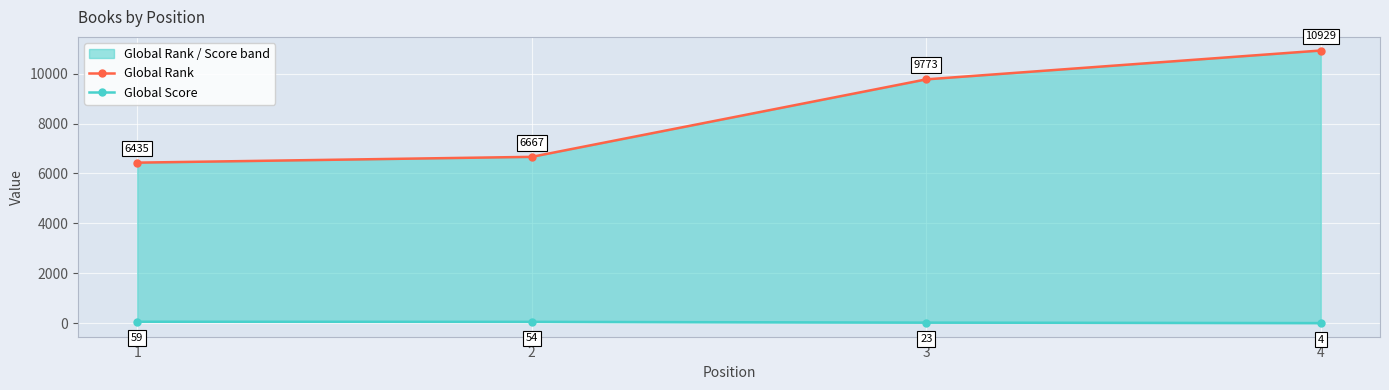

Rank the series at 3 from lowest to highest value.

Global Score, Global Rank